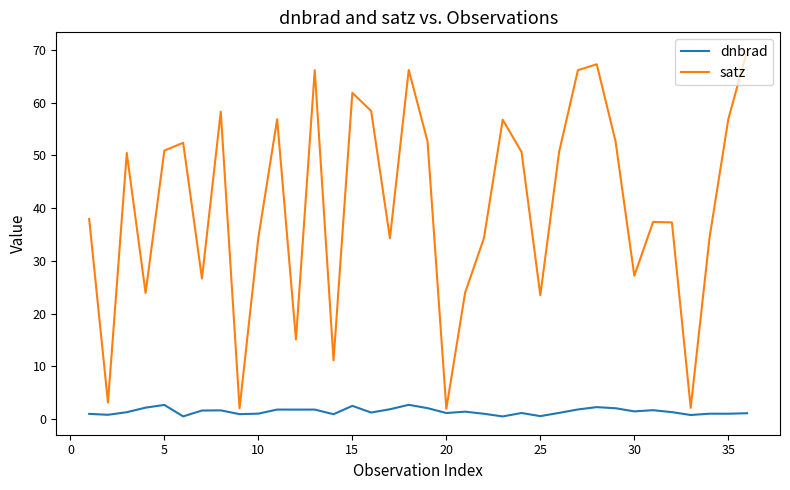

Which series has the largest total across all categories?

satz